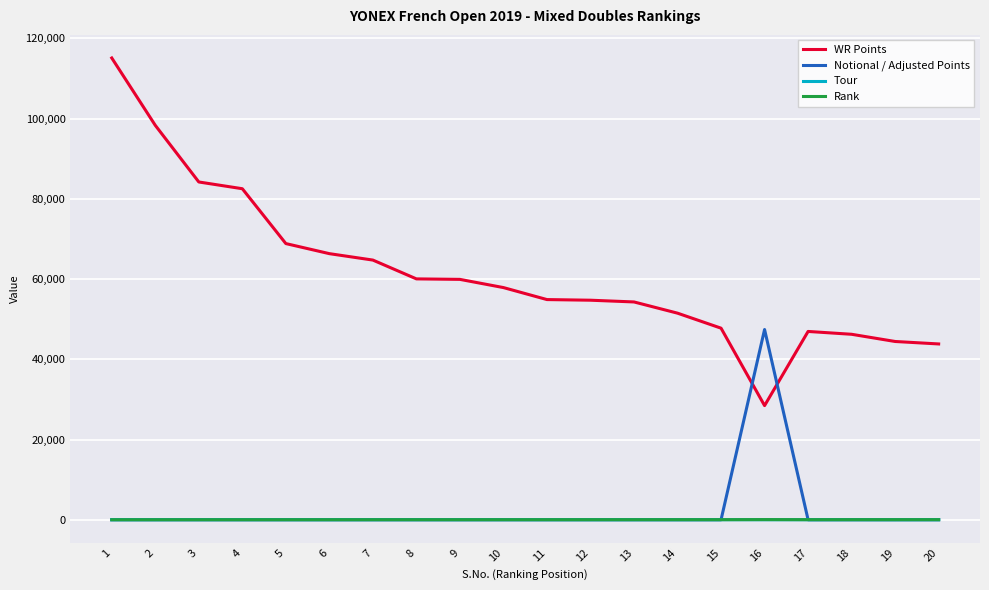

How many values in the Rank series are below 11?

10